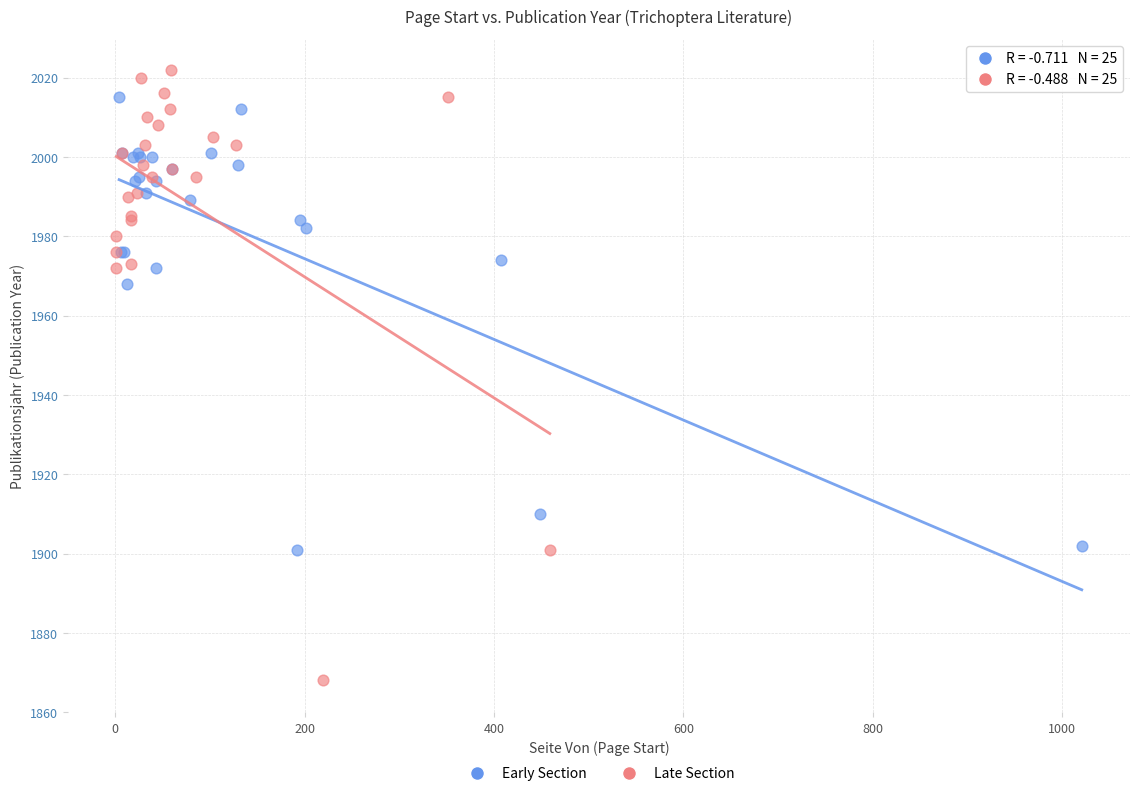

Which series has the largest Y range (max minus min)?

Late Section